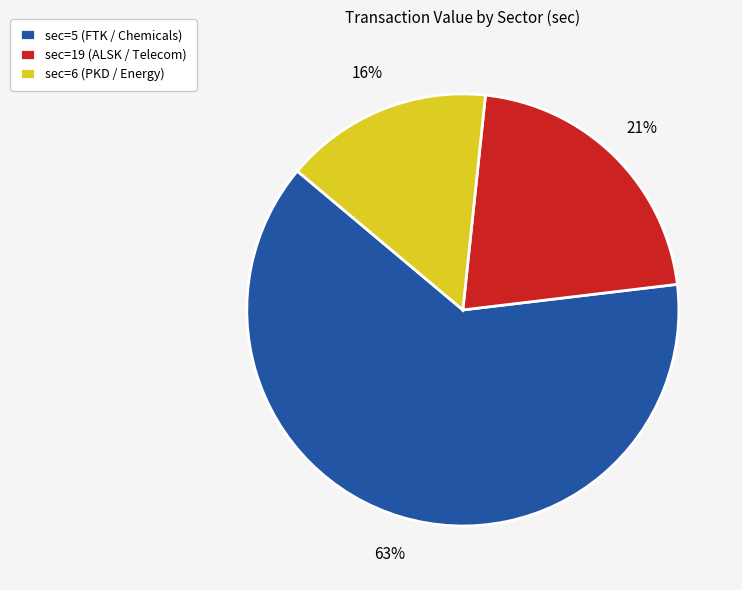

Between sec=5 (FTK / Chemicals) and sec=6 (PKD / Energy), which is larger?

sec=5 (FTK / Chemicals)